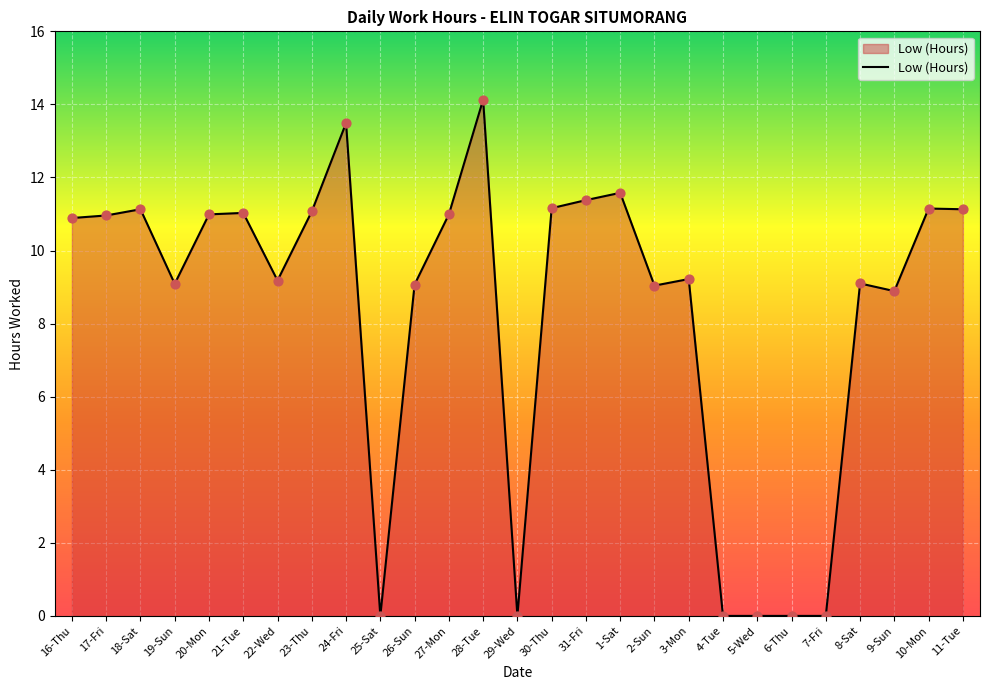

Between 28-Tue and 3-Mon, which is larger?

28-Tue